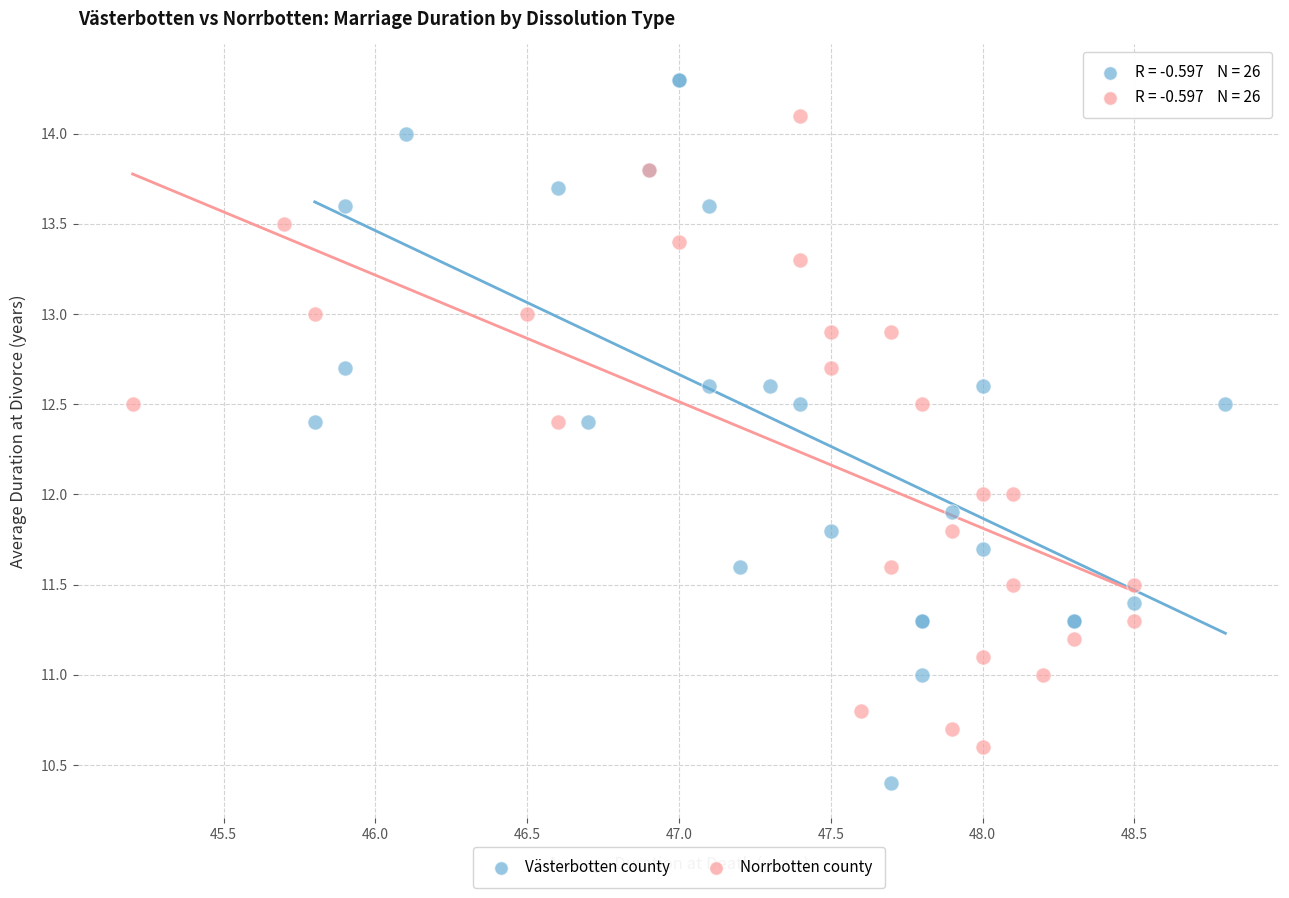

Which series reaches the maximum Y coordinate?

Västerbotten county